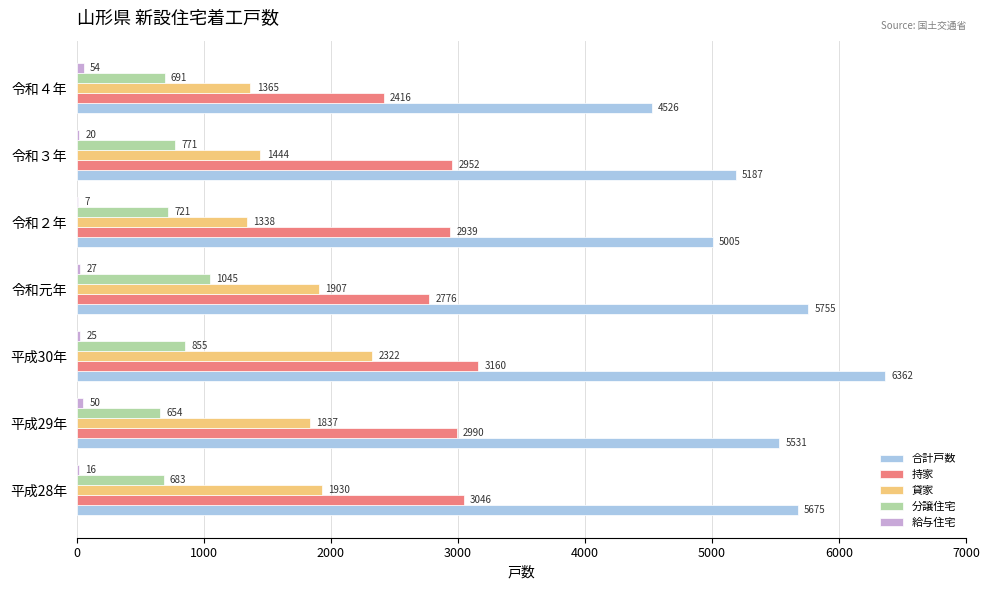

At which label is 持家 closest to 2788?

令和元年